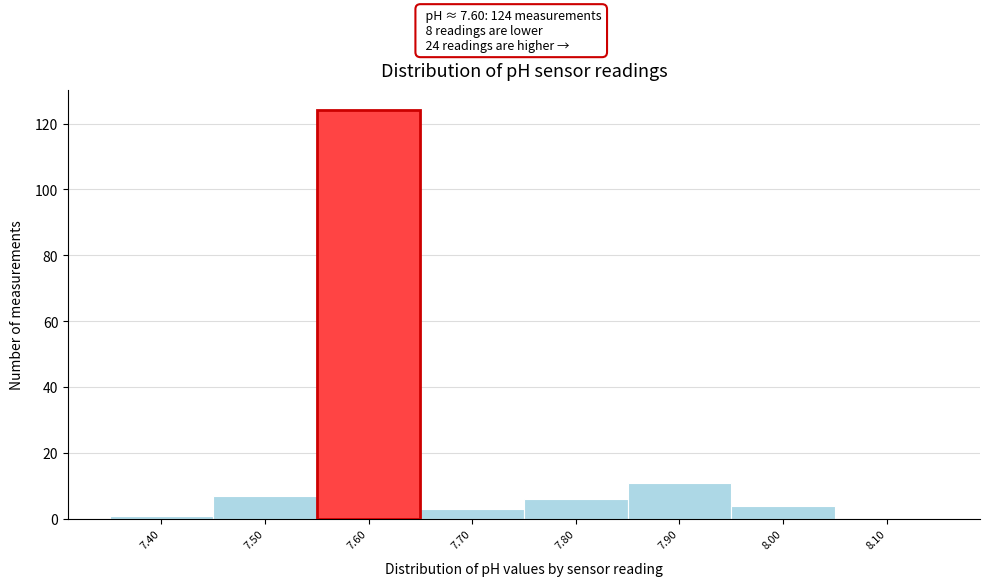

Over which range of the x-axis is the bar tallest?

7.55 to 7.65